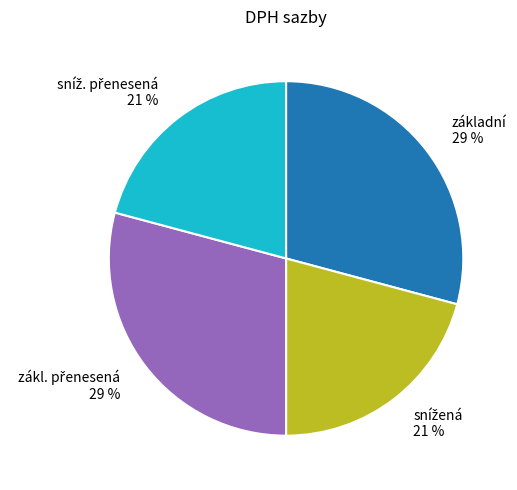

What percentage is the základní slice, to the nearest percent?

29%